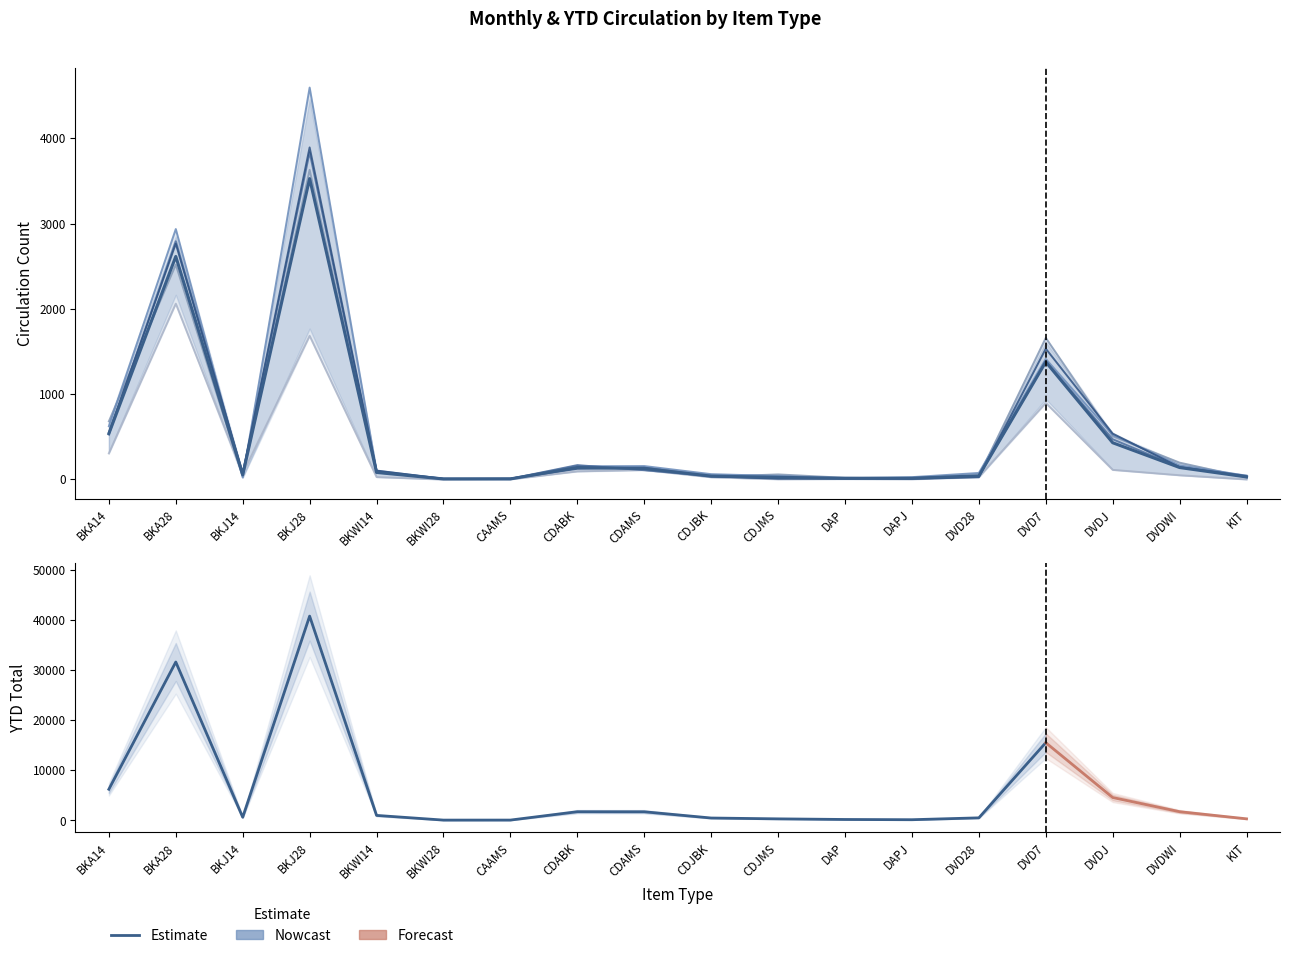

The value of APR at DVDJ is 177.2. True or false?

False